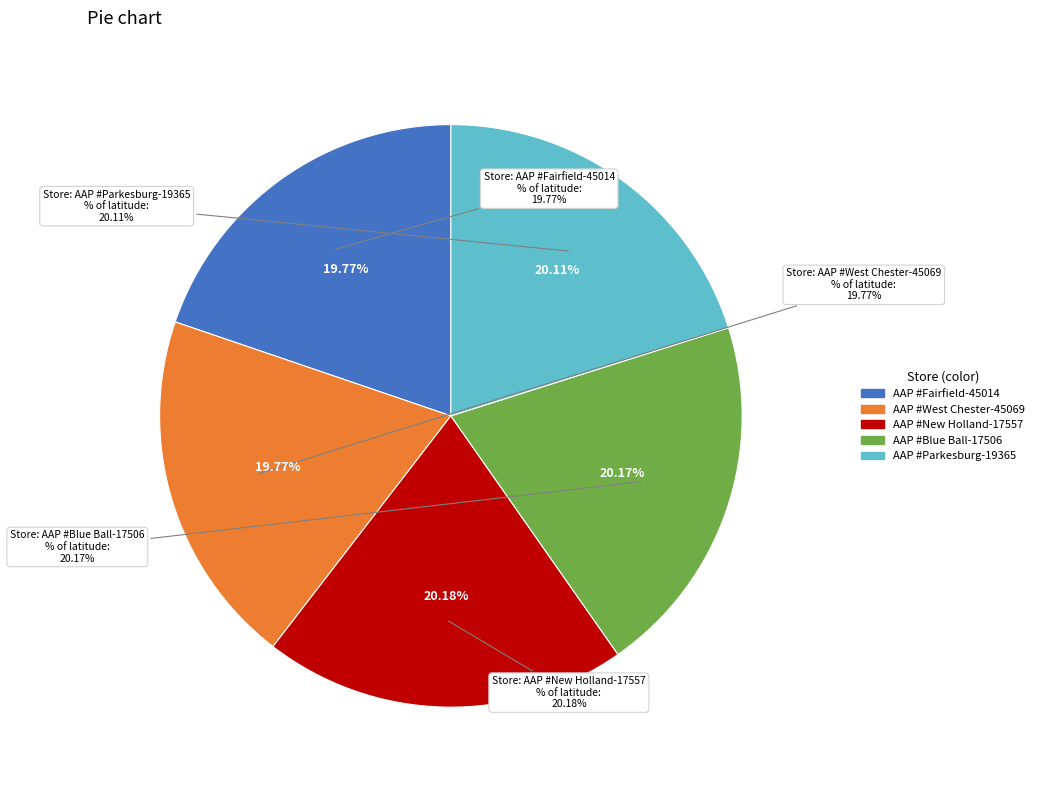

Between Advance Auto Parts #Fairfield-45014 and Advance Auto Parts #New Holland-17557, which is larger?

Advance Auto Parts #New Holland-17557